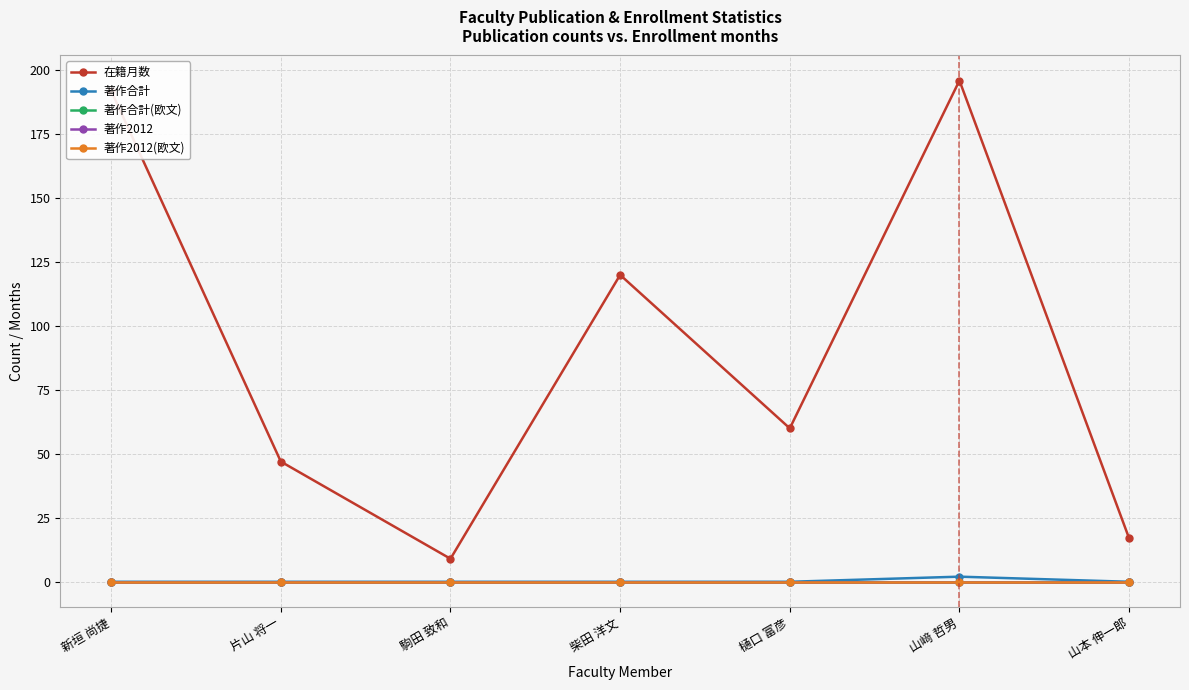

Which category has the lowest value in the 著作2012 series?

新垣 尚捷